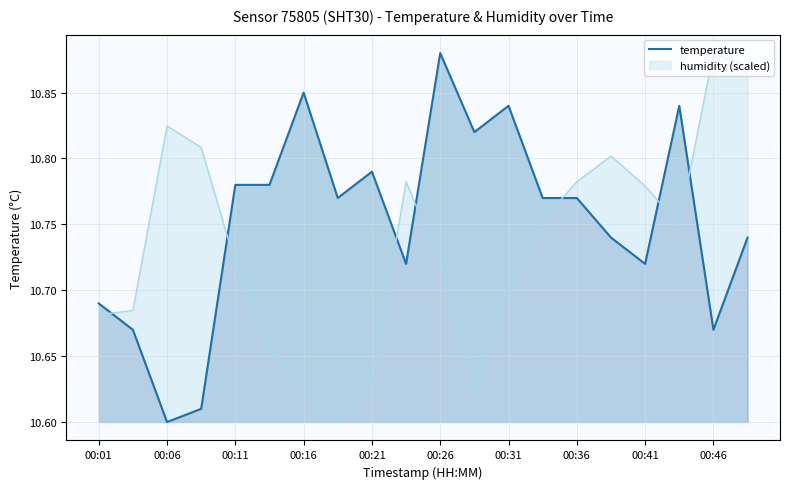

The chart shows a value of 7.1 at 00:26. True or false?

False